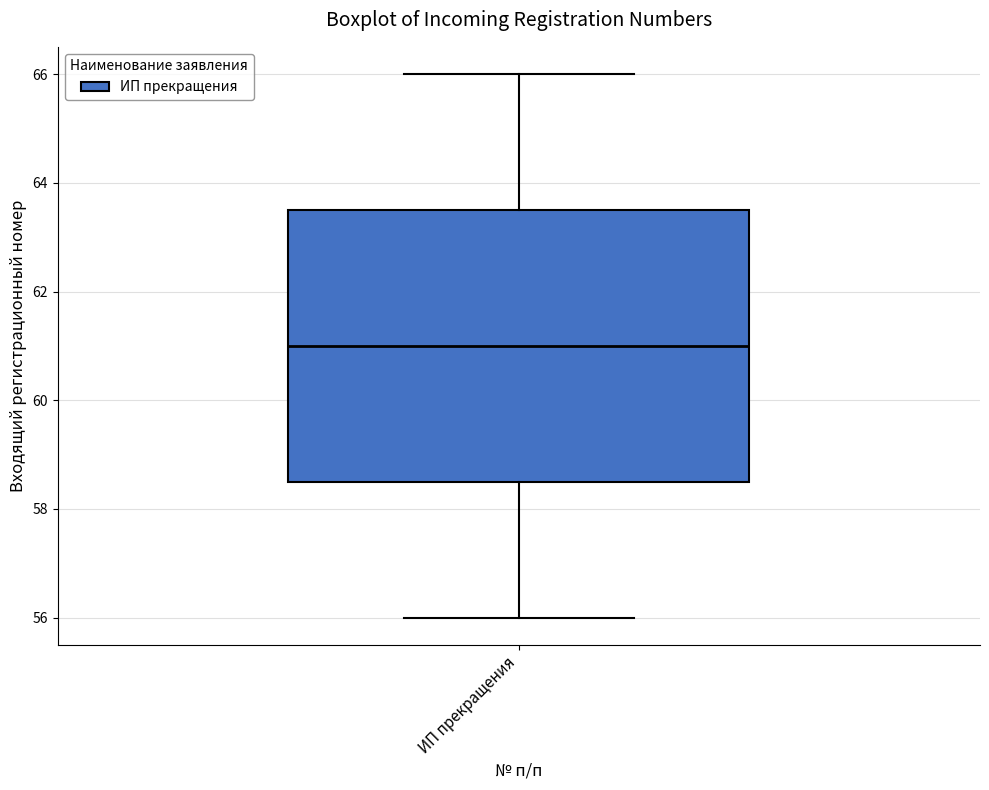

Transcribe this box plot: give where the median line is, the range the box spans, and where the two whiskers end, as read against the y-axis. The values are not printed on the chart, so give them approximately, as read against the axis.

median 61.0, box 58.6 to 63.6, whiskers 56.0 to 66.0